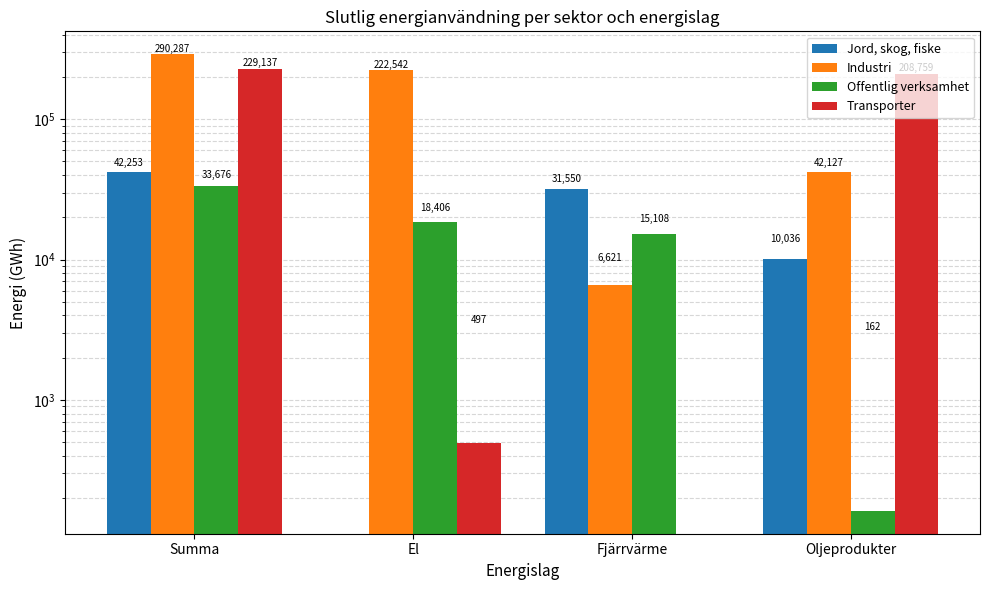

Which category has the lowest value in the Industri series?

Fjärrvärme